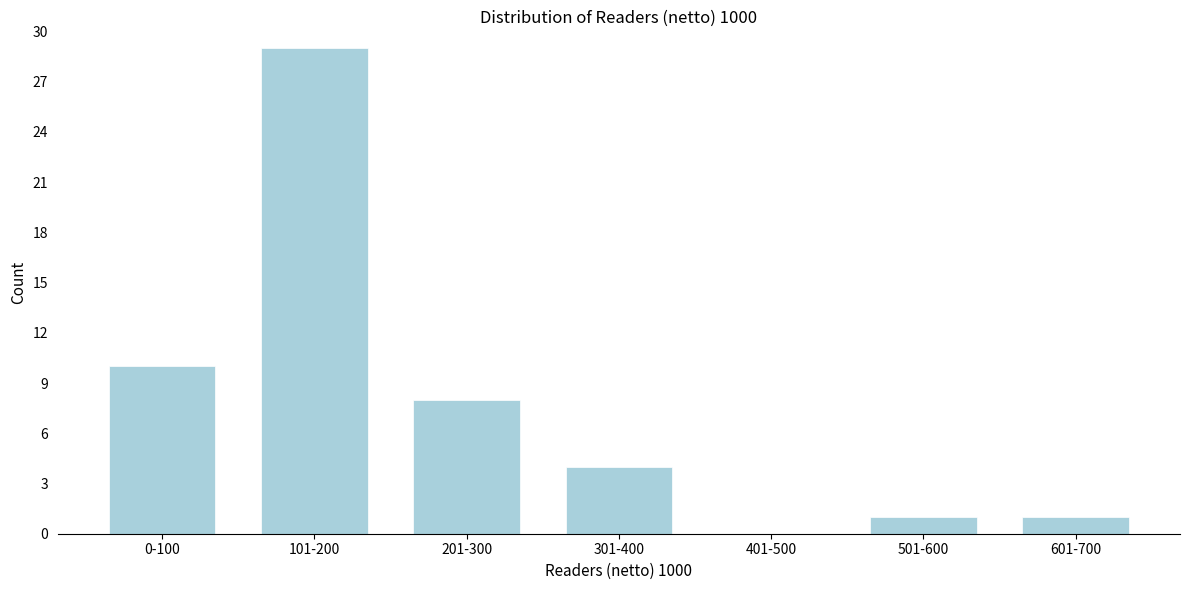

Reading left to right, what are all the values shown in this chart?

0-100=10	101-200=29	201-300=8	301-400=4	401-500=0	501-600=1	601-700=1